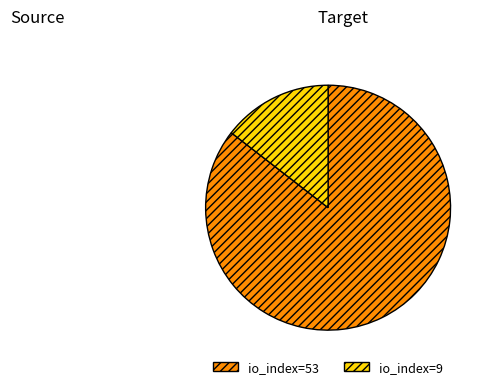

Which category has the smallest portion of the pie?

io_index=9